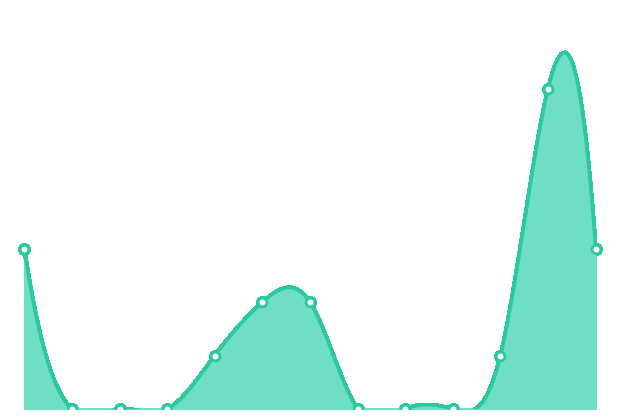

What is the ratio of the value at 川上 to the value at 櫻谷?

0.5